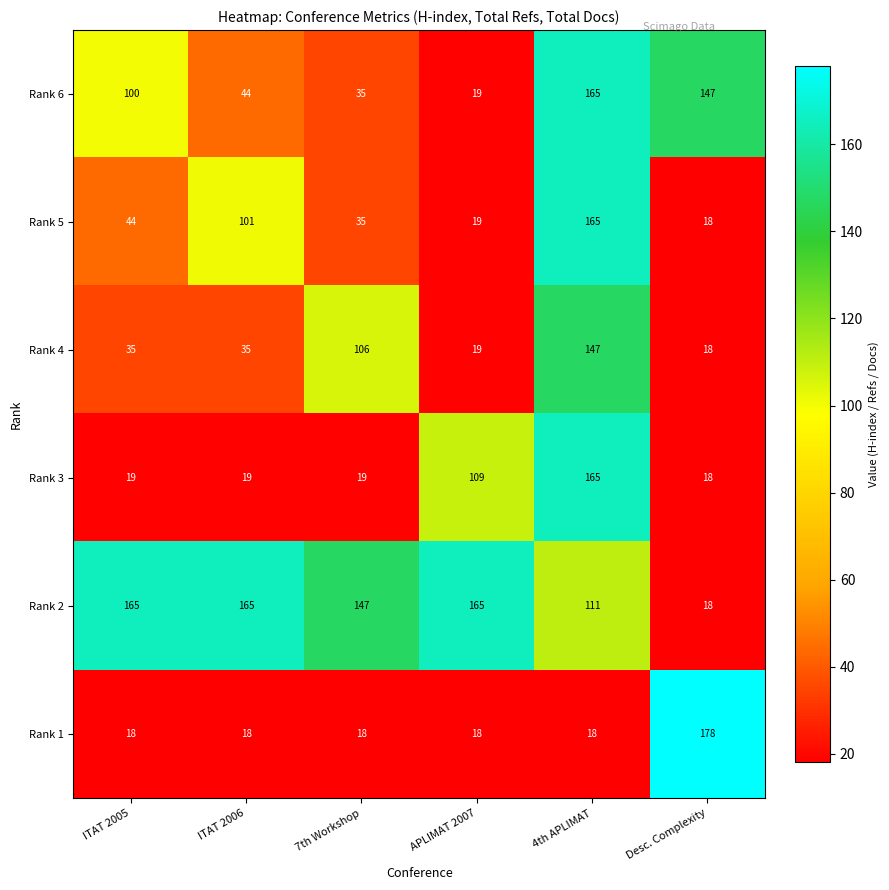

Between 7th Workshop and 4th APLIMAT, which series saw the biggest shift?

Rank 3